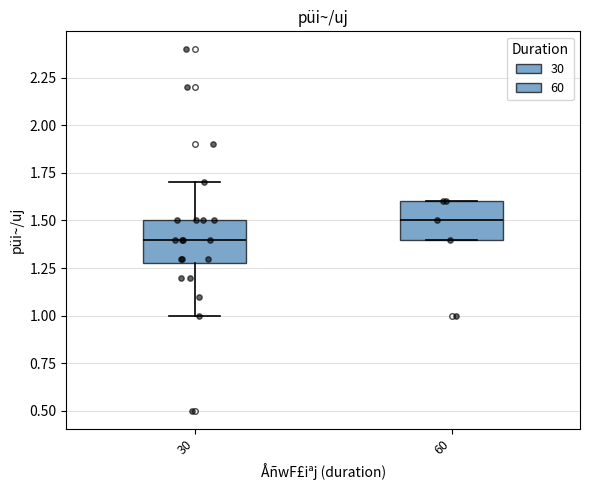

Reading left to right, read every box against the y-axis: the position of its median line, the range the box covers, and the ends of its whiskers. The values are not printed on the chart, so give them approximately, as read against the axis.

30: median 1.4, box 1.3 to 1.5, whiskers 1.0 to 1.7
60: median 1.5, box 1.4 to 1.6, whiskers 1.4 to 1.6